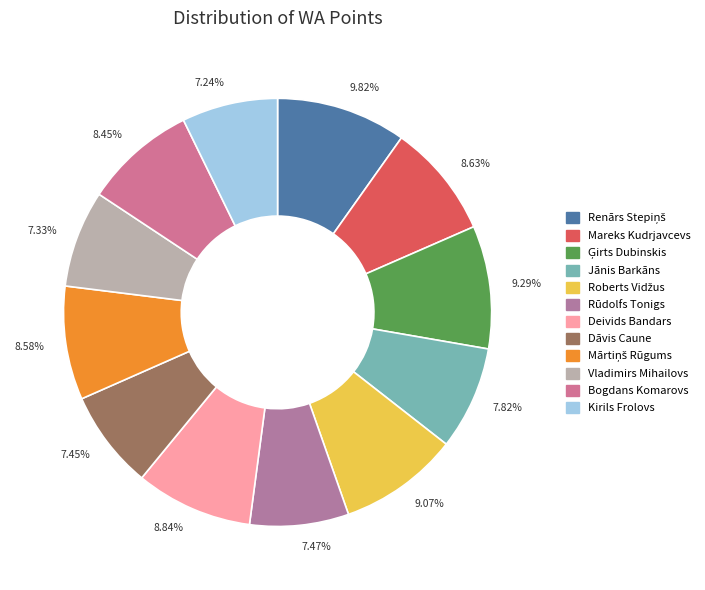

How many segments does this pie chart have?

12